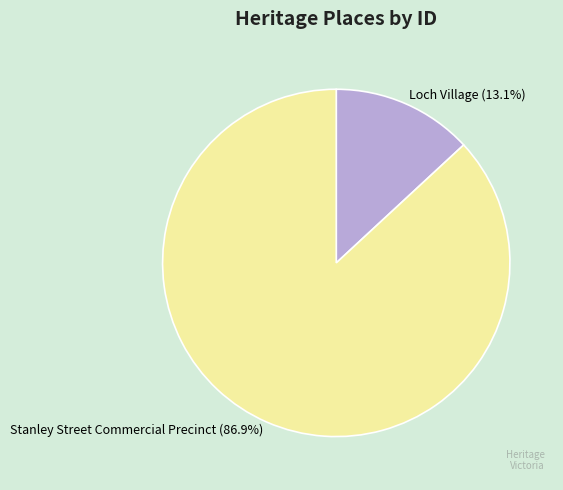

What is the ratio of the value at Loch Village to the value at Stanley Street Commercial Precinct?

0.2